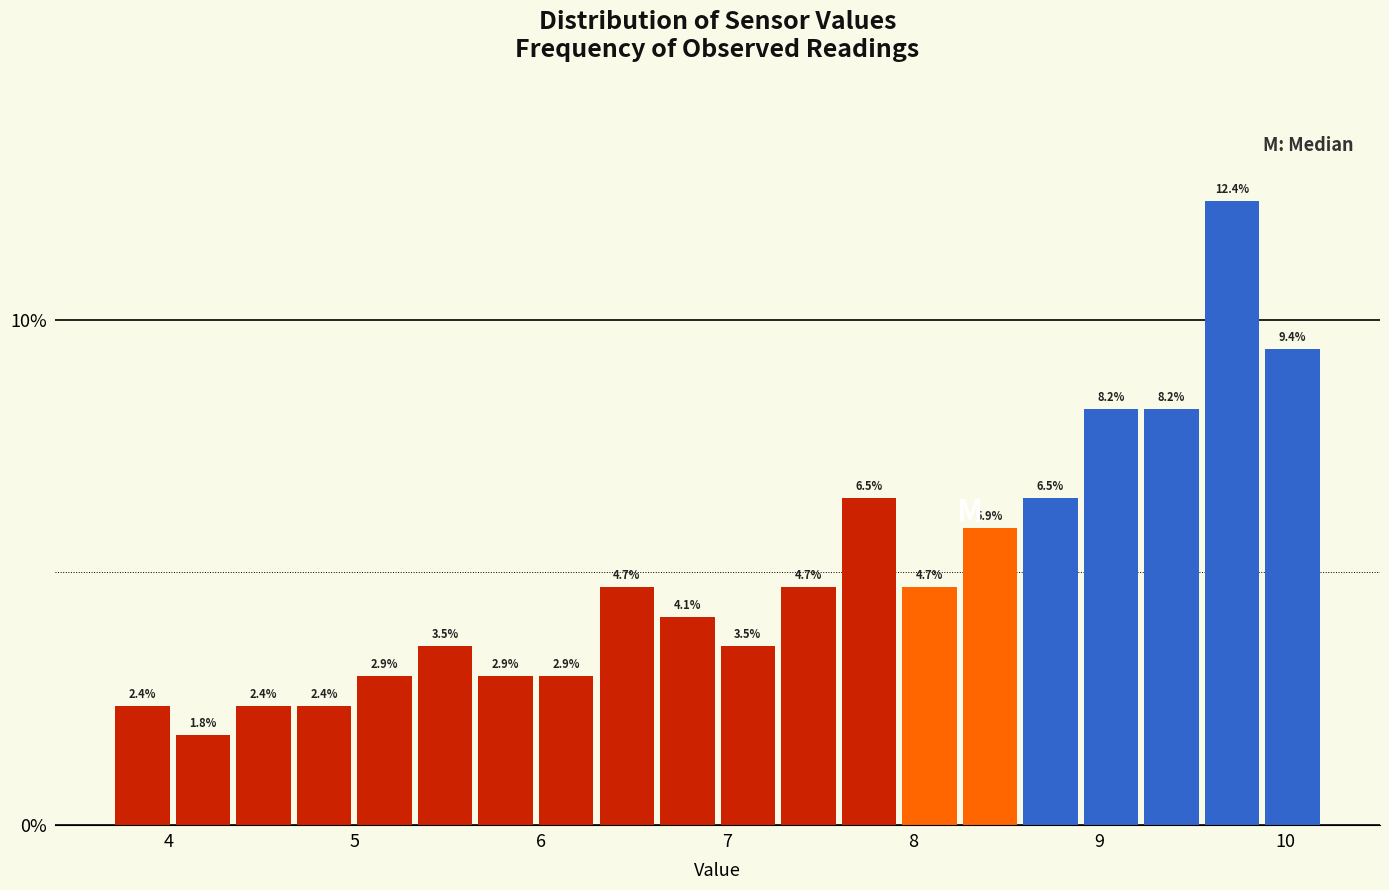

Around what value on the x-axis is the tallest bar? Give the approximate position of its centre, as read against the axis.

9.7